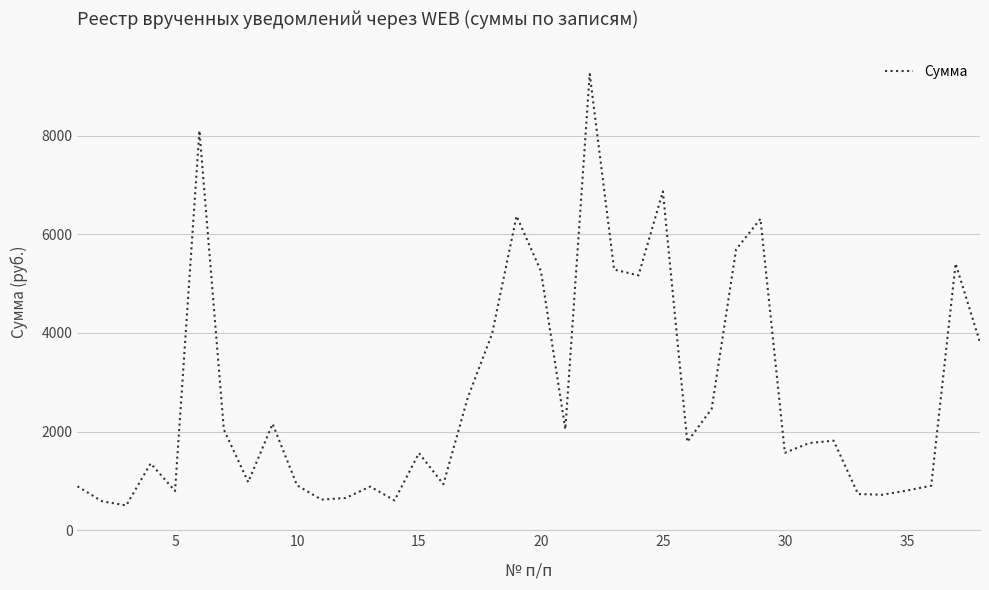

What is the greatest value displayed?

9246.6